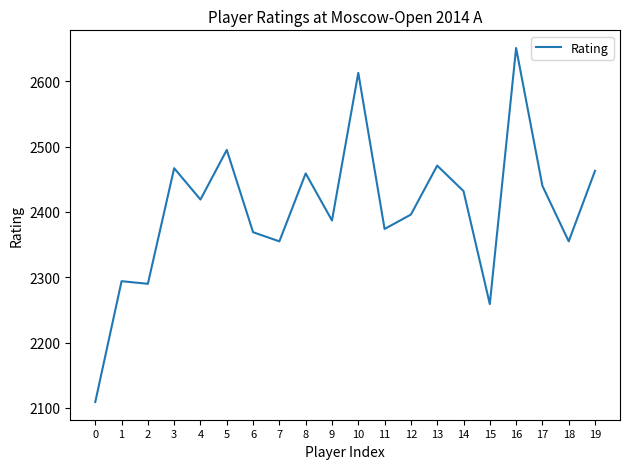

What is the change in value from 2 to 14?

+142